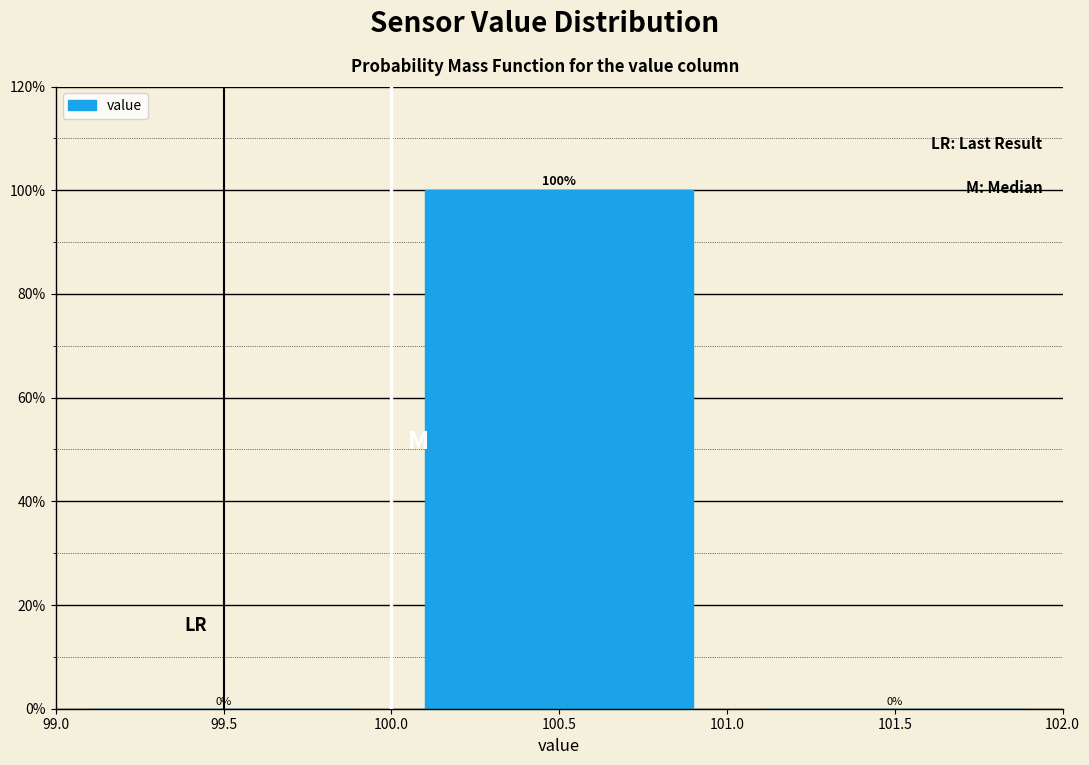

Reading left to right, transcribe this chart: for each bar, give the range it covers on the x-axis and its height.

99.0 to 100.0: 0
100.0 to 101.0: 100
101.0 to 102.0: 0